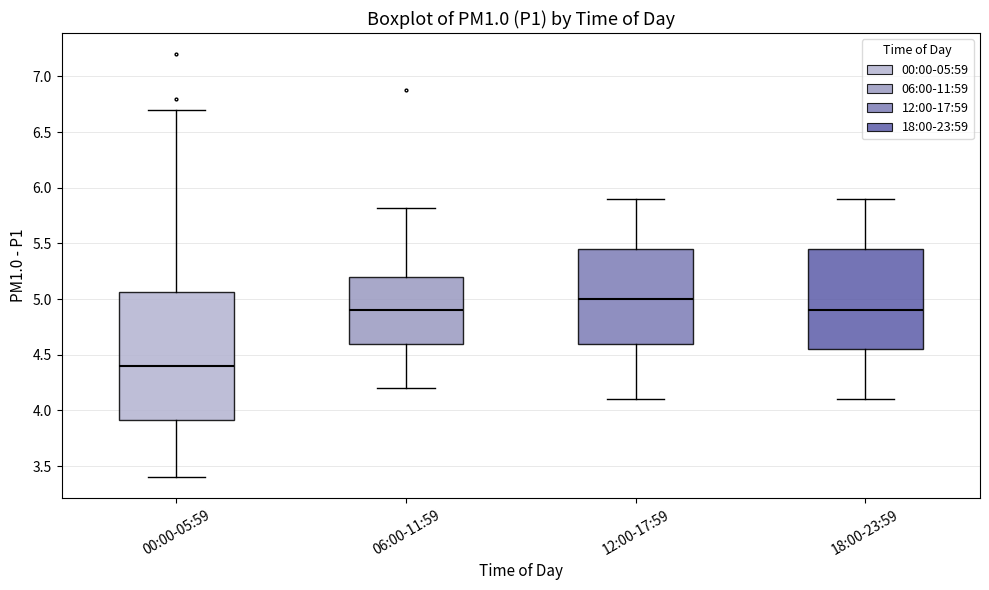

Which box has the lowest median line?

00:00-05:59